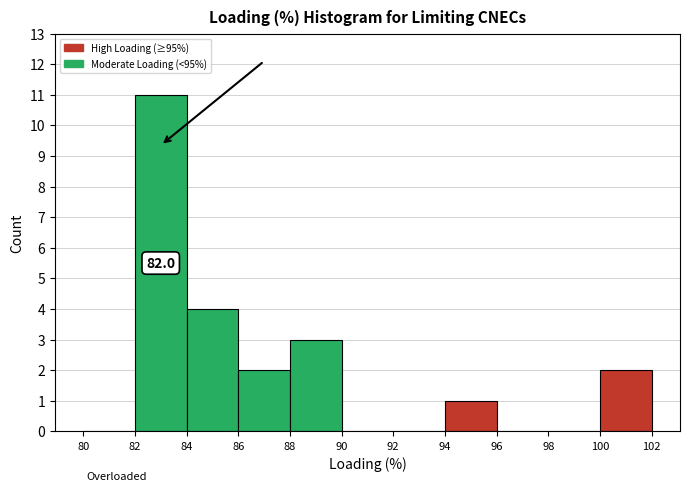

Over which range of the x-axis is the bar tallest?

82 to 84